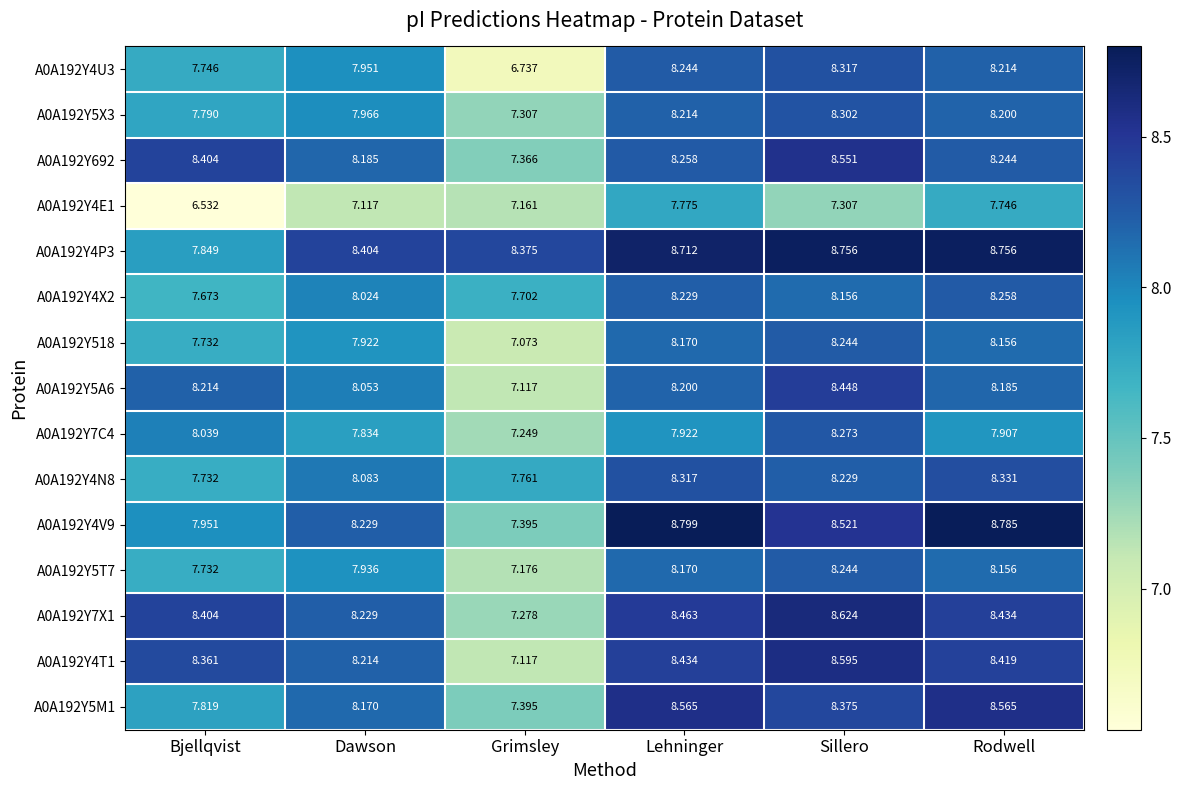

At which label does A0A192Y7X1 first exceed 8?

Bjellqvist